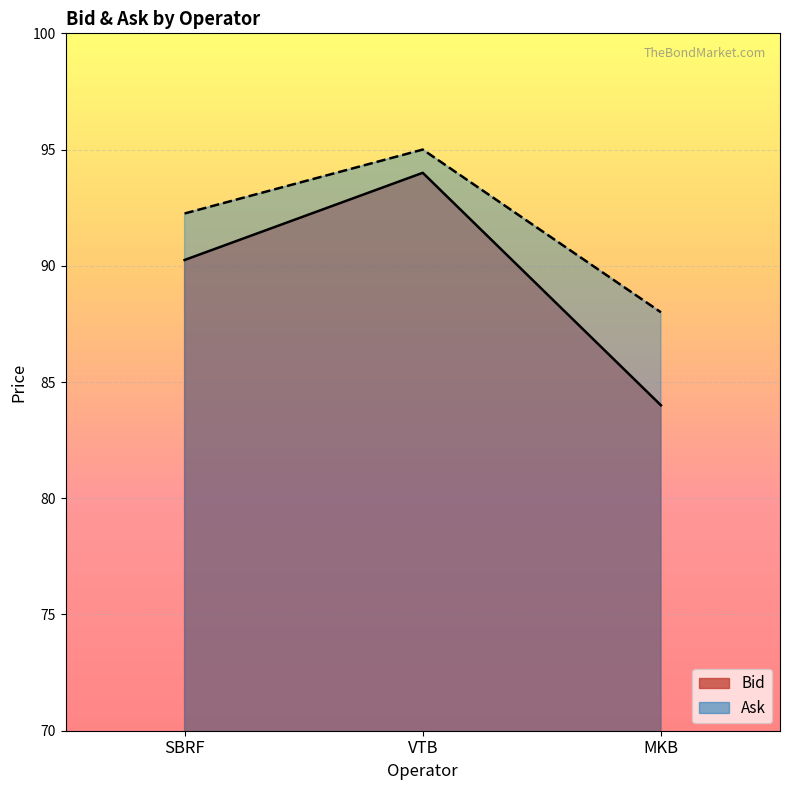

Reading left to right, what are all the values shown in this chart?

Bid: SBRF=90.2	VTB=94.0	MKB=84.0
Ask: SBRF=92.2	VTB=95.0	MKB=88.0